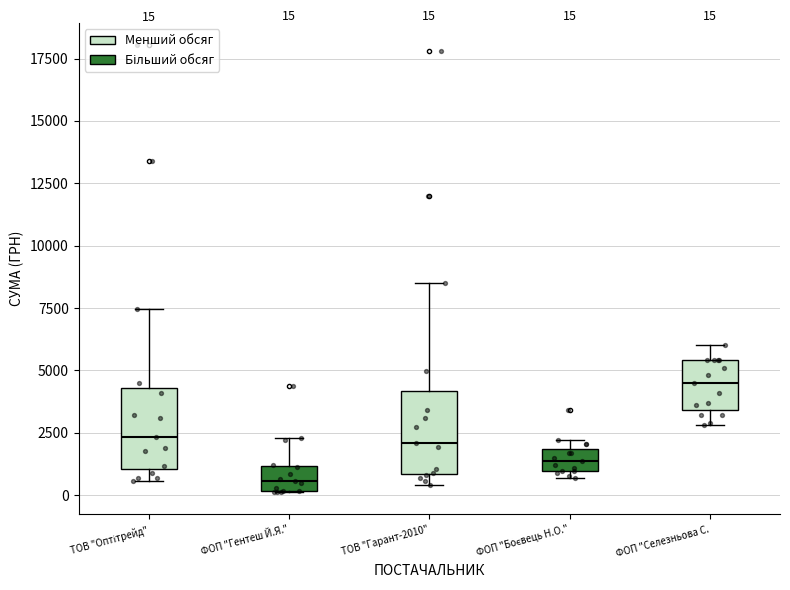

Which box's median line is the lowest?

ФОП "Гентеш Й.Я."